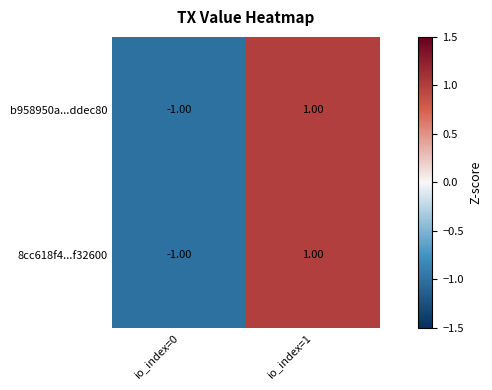

List the labels in order of b958950a...ddec80 value, smallest first.

io_index=0, io_index=1